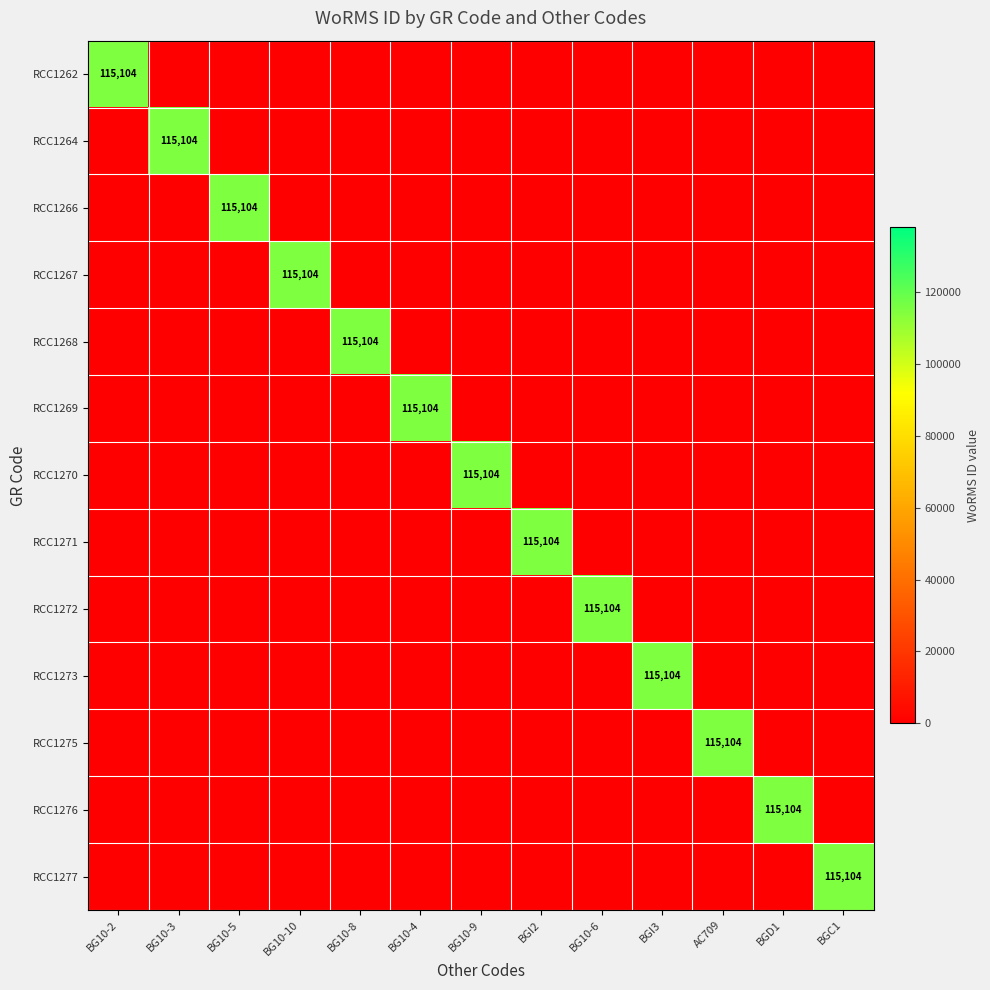

The RCC1264 series shows 115104 at BG10-3. True or false?

True